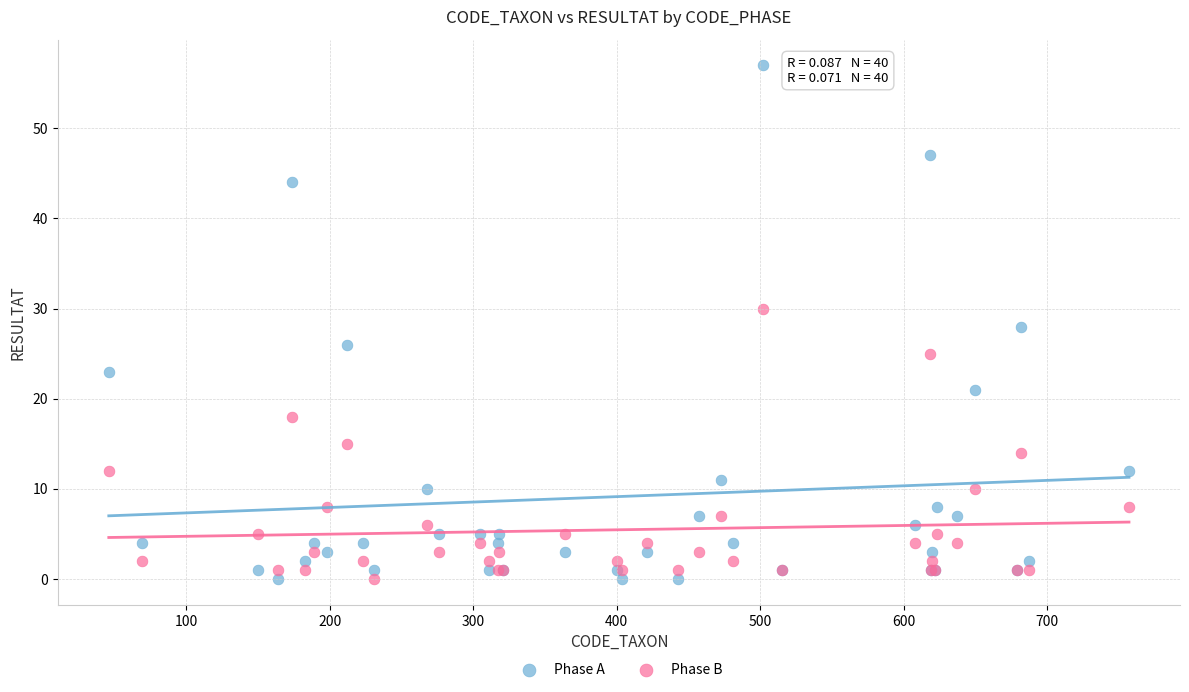

Which series has the largest Y range (max minus min)?

Phase A